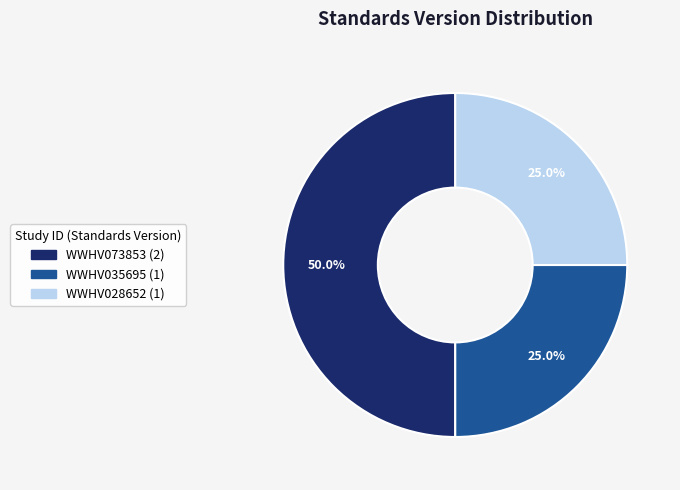

To the nearest percent, what percentage of the pie is WWHV035695?

25%